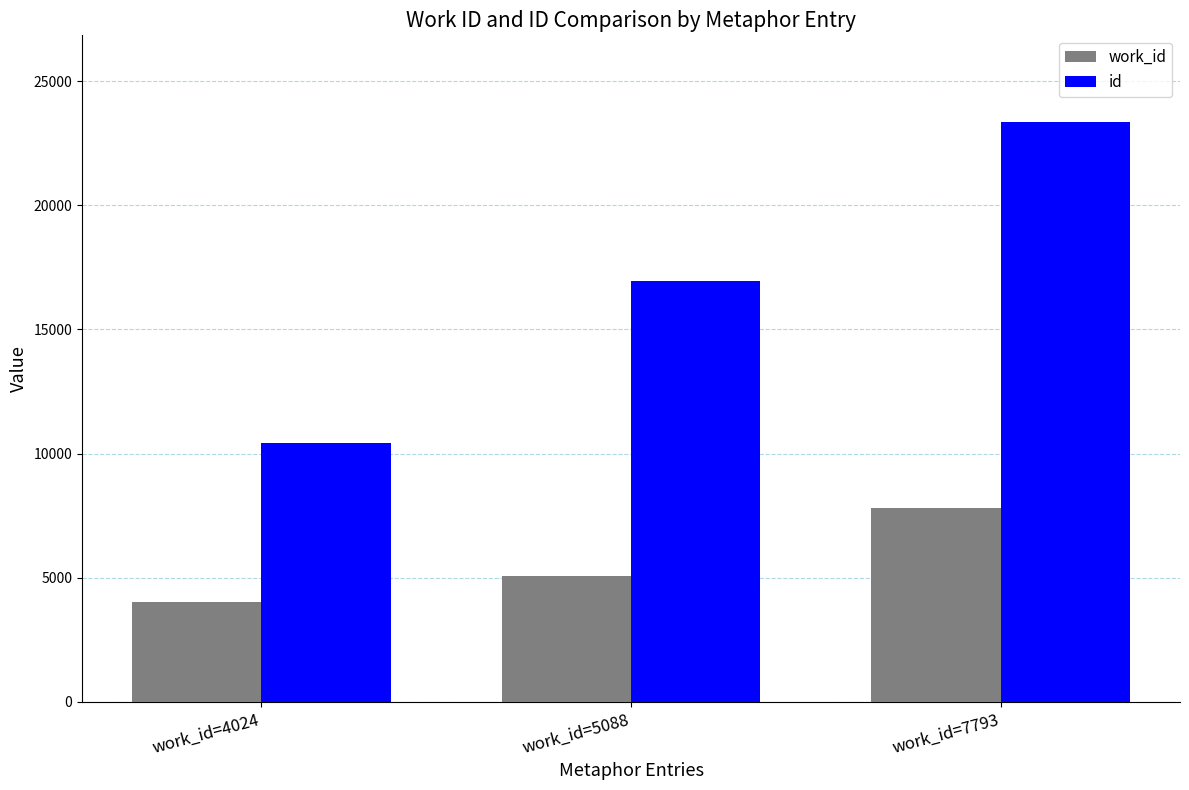

Reading left to right, transcribe all the data shown in this chart.

work_id: work_id=4024=4024	work_id=5088=5088	work_id=7793=7793
id: work_id=4024=10426	work_id=5088=16960	work_id=7793=23341